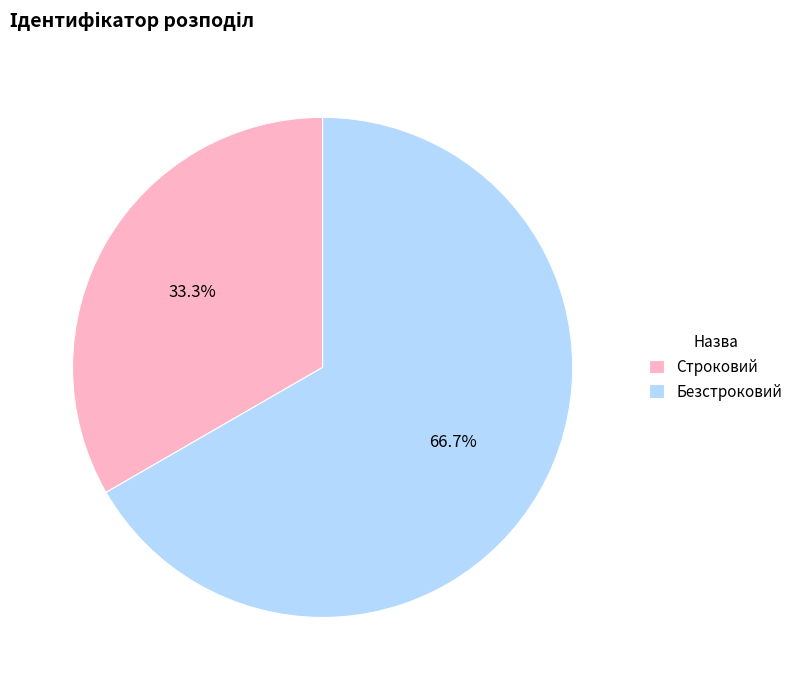

Count the number of slices in the pie.

2